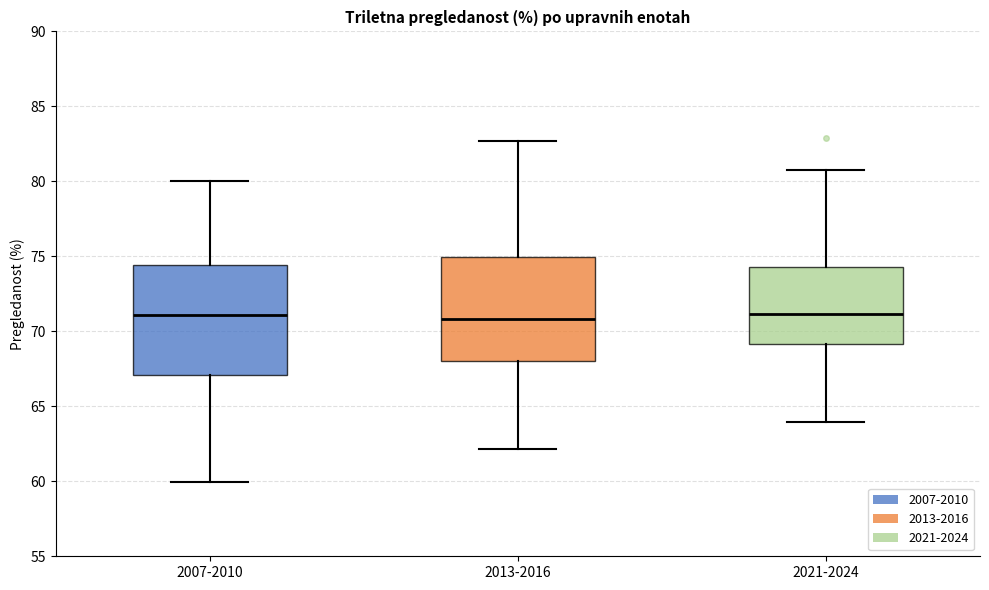

Where does the median line of the box for 2021-2024 sit on the y-axis? The values are not printed on the chart, so give them approximately, as read against the axis.

71.0